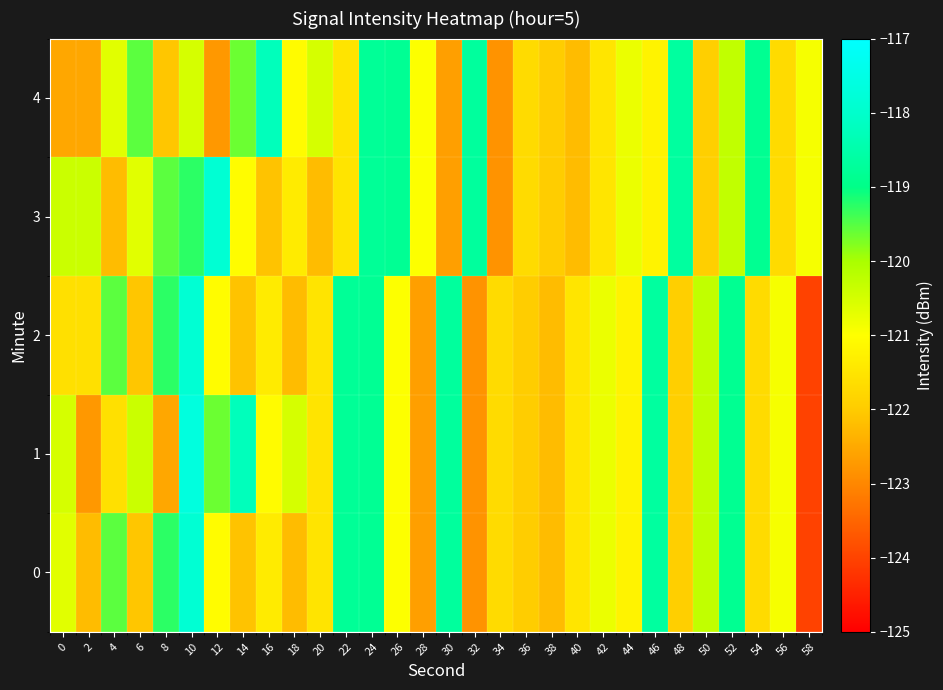

Reading left to right, what are all the values shown in this chart?

0: 0=-120.6	2=-122.2	4=-119.5	6=-122.1	8=-119.3	10=-117.9	12=-121.1	14=-122.1	16=-121.4	18=-122.2	20=-121.5	22=-118.8	24=-118.8	26=-121.0	28=-122.7	30=-118.7	32=-122.8	34=-121.7	36=-122.0	38=-122.2	40=-121.5	42=-120.8	44=-121.2	46=-118.7	48=-121.9	50=-120.3	52=-118.8	54=-121.7	56=-120.9	58=-124.0
1: 0=-120.5	2=-122.8	4=-121.6	6=-120.4	8=-122.5	10=-117.7	12=-119.6	14=-118.2	16=-121.1	18=-120.5	20=-121.5	22=-118.8	24=-118.8	26=-121.0	28=-122.7	30=-118.7	32=-122.8	34=-121.7	36=-122.0	38=-122.2	40=-121.5	42=-120.8	44=-121.2	46=-118.7	48=-121.9	50=-120.3	52=-118.8	54=-121.7	56=-120.9	58=-124.0
2: 0=-121.6	2=-121.6	4=-119.5	6=-122.1	8=-119.3	10=-117.9	12=-121.1	14=-122.1	16=-121.4	18=-122.2	20=-121.5	22=-118.8	24=-118.8	26=-121.0	28=-122.7	30=-118.7	32=-122.8	34=-121.7	36=-122.0	38=-122.2	40=-121.5	42=-120.8	44=-121.2	46=-118.7	48=-121.9	50=-120.3	52=-118.8	54=-121.7	56=-120.9	58=-124.0
3: 0=-120.4	2=-120.4	4=-122.2	6=-120.6	8=-119.5	10=-119.3	12=-117.9	14=-121.1	16=-122.1	18=-121.4	20=-122.2	22=-121.5	24=-118.8	26=-118.8	28=-121.0	30=-122.7	32=-118.7	34=-122.8	36=-121.7	38=-122.0	40=-122.2	42=-121.5	44=-120.8	46=-121.2	48=-118.7	50=-121.9	52=-120.3	54=-118.8	56=-121.7	58=-120.9
4: 0=-122.5	2=-122.5	4=-120.6	6=-119.5	8=-122.1	10=-120.5	12=-122.8	14=-119.6	16=-118.2	18=-121.1	20=-120.5	22=-121.5	24=-118.8	26=-118.8	28=-121.0	30=-122.7	32=-118.7	34=-122.8	36=-121.7	38=-122.0	40=-122.2	42=-121.5	44=-120.8	46=-121.2	48=-118.7	50=-121.9	52=-120.3	54=-118.8	56=-121.7	58=-120.9